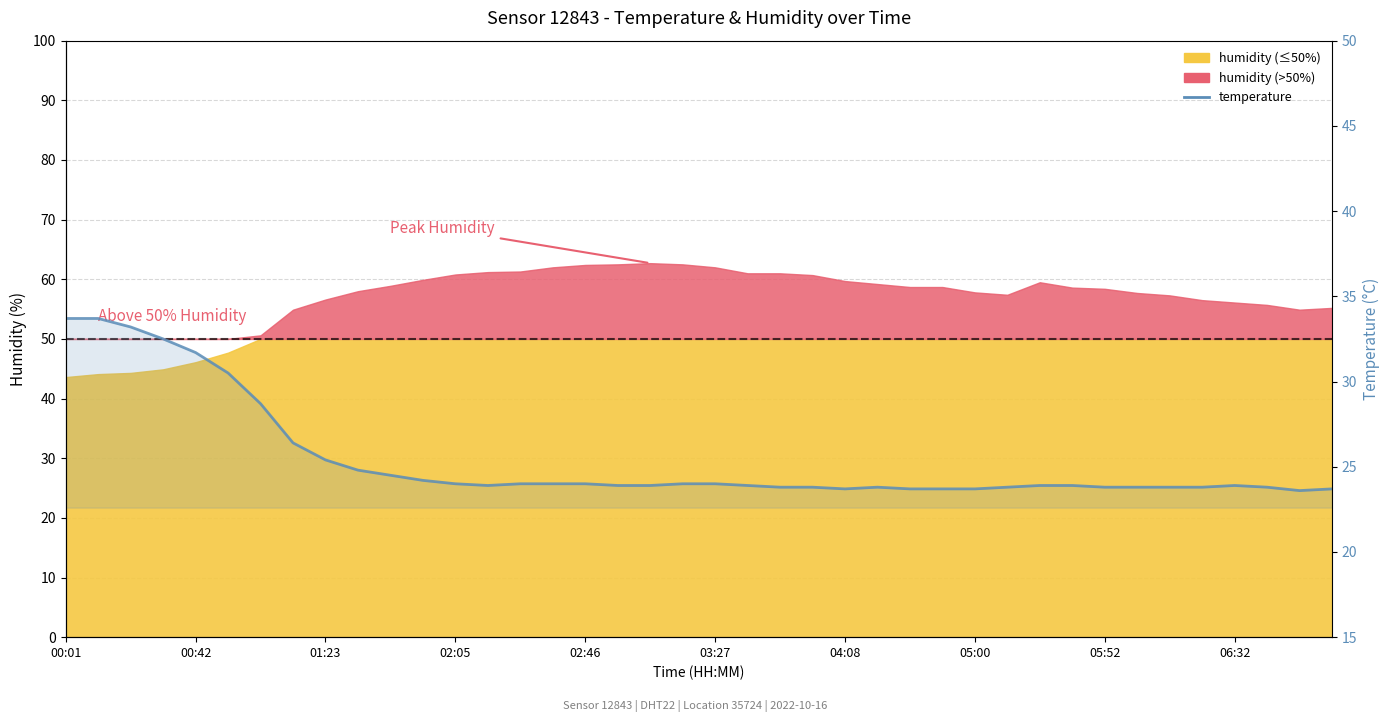

What is the ratio of the value at 30 to the value at 26?

1.0